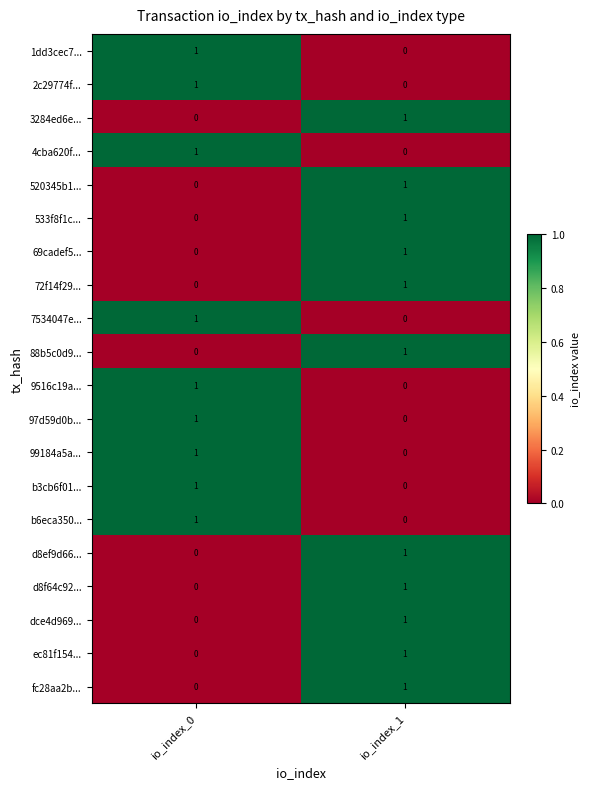

True or false: ec81f154... has a value of 2 at io_index_1.

False